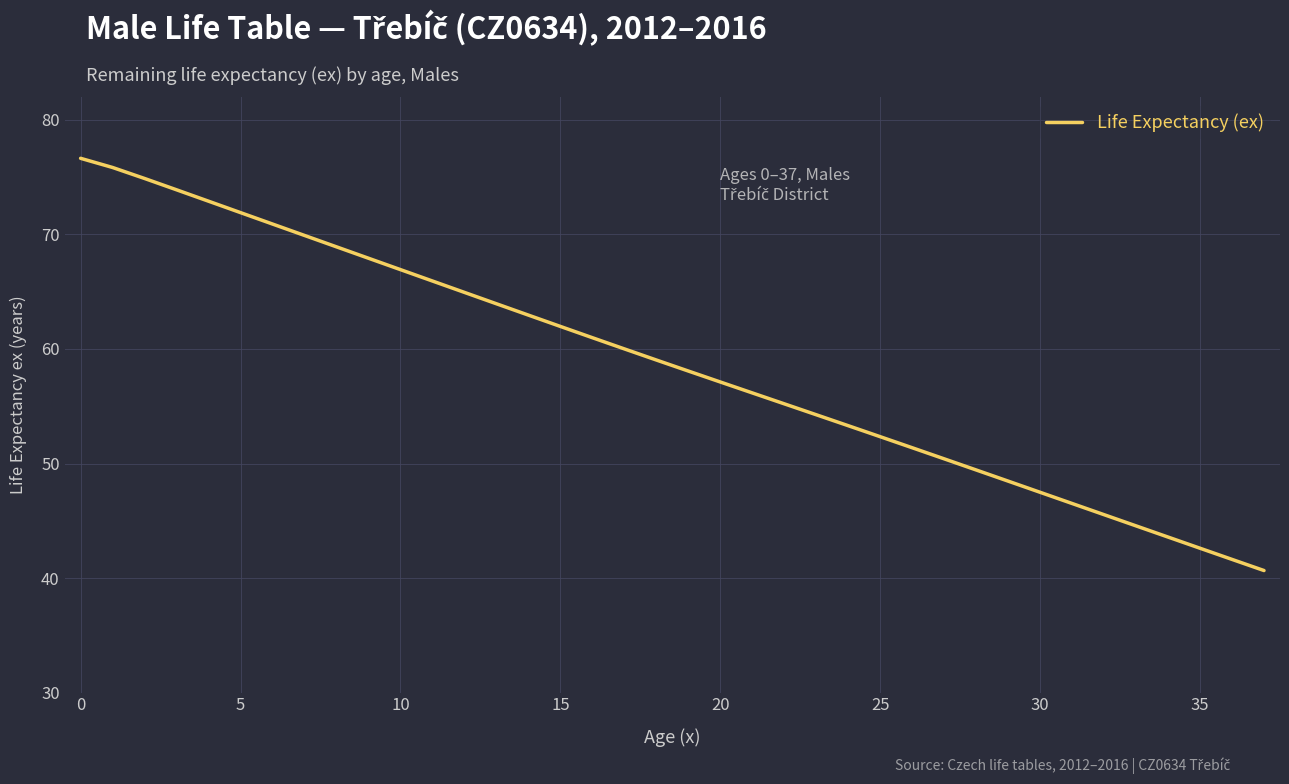

What is the maximum value shown in the chart?

76.6